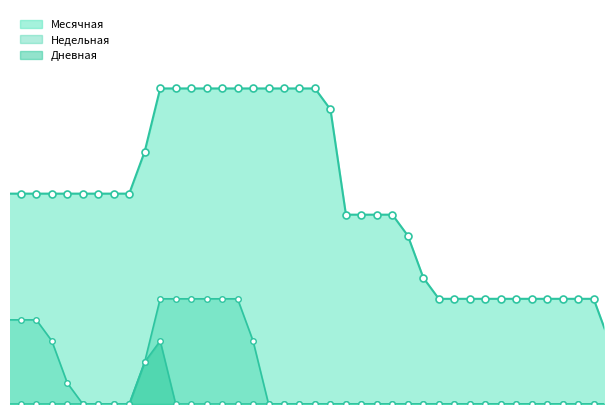

Which series has the largest total across all categories?

Месячная